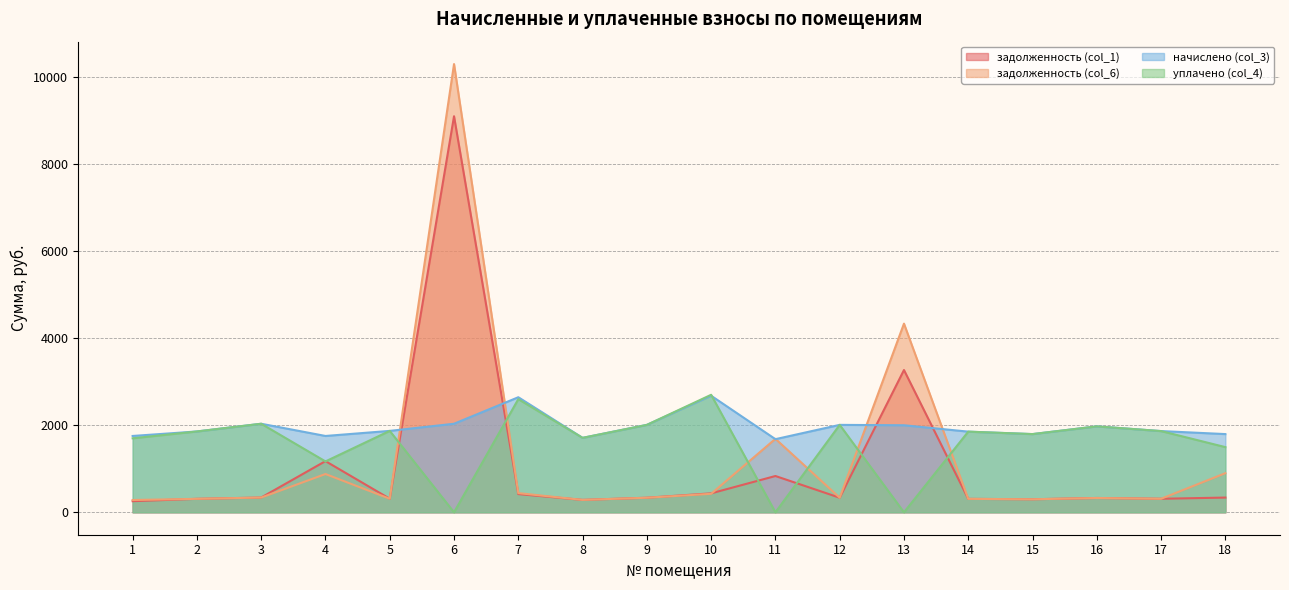

Which series has the largest total across all categories?

начислено (col_3)